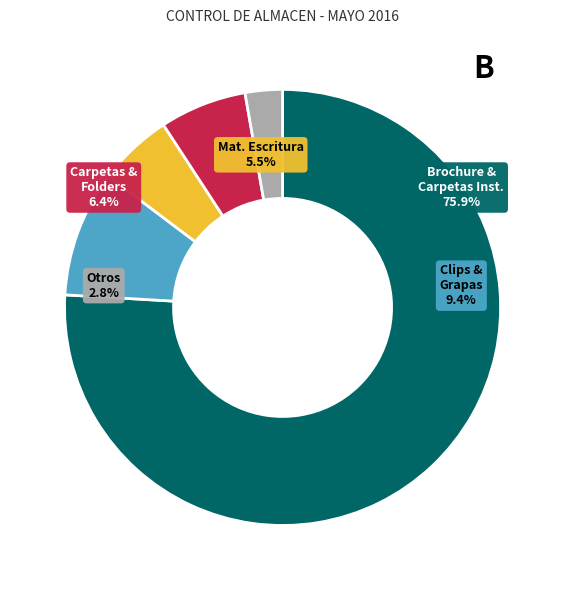

Is the sum of GRAPADORAS and CLIP BILLETEROS PEQUEÑOS greater than half?

No